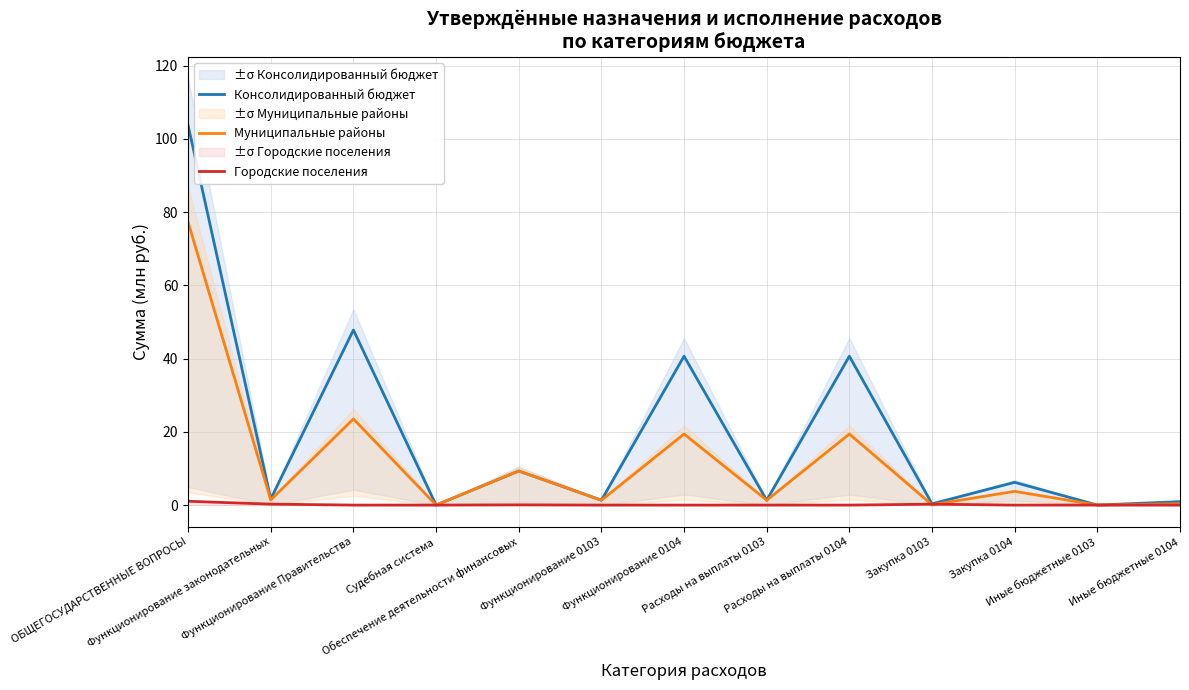

Where do Муниципальные районы and Городские поселения first cross each other?

Расходы на выплаты 0104 and Закупка 0103